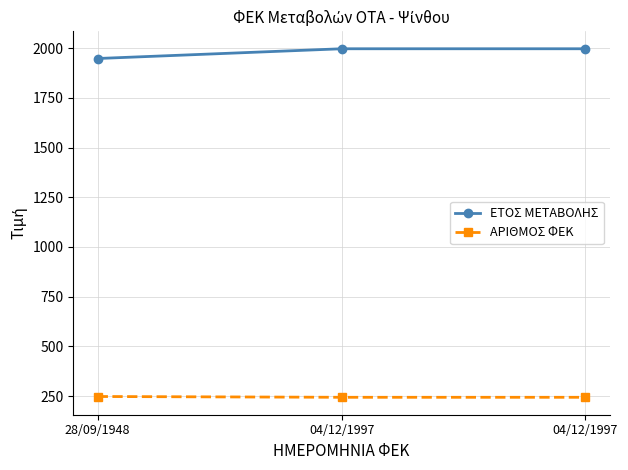

How many lines are shown in the chart?

2